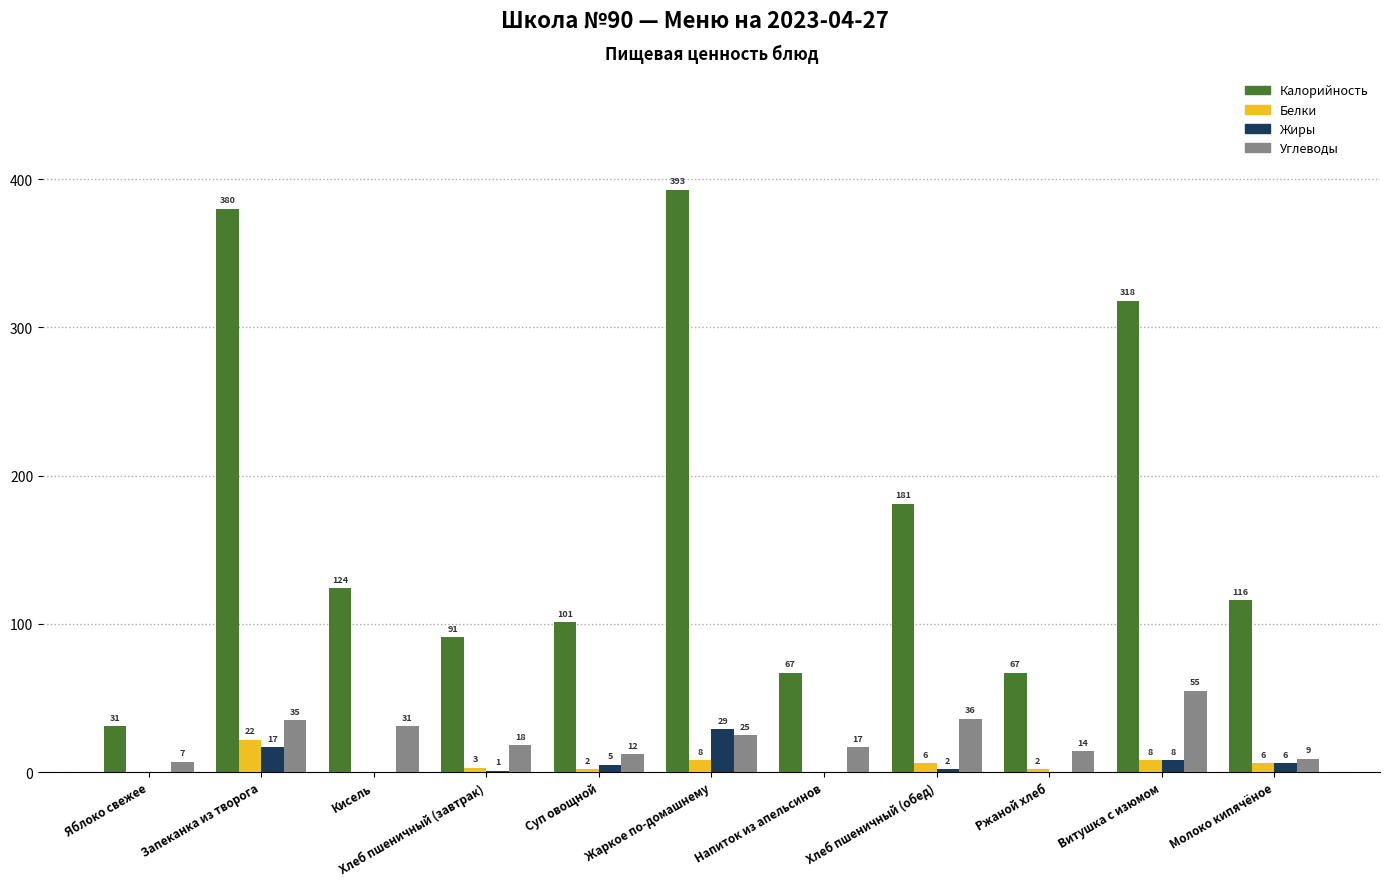

How many groups of bars are there?

11